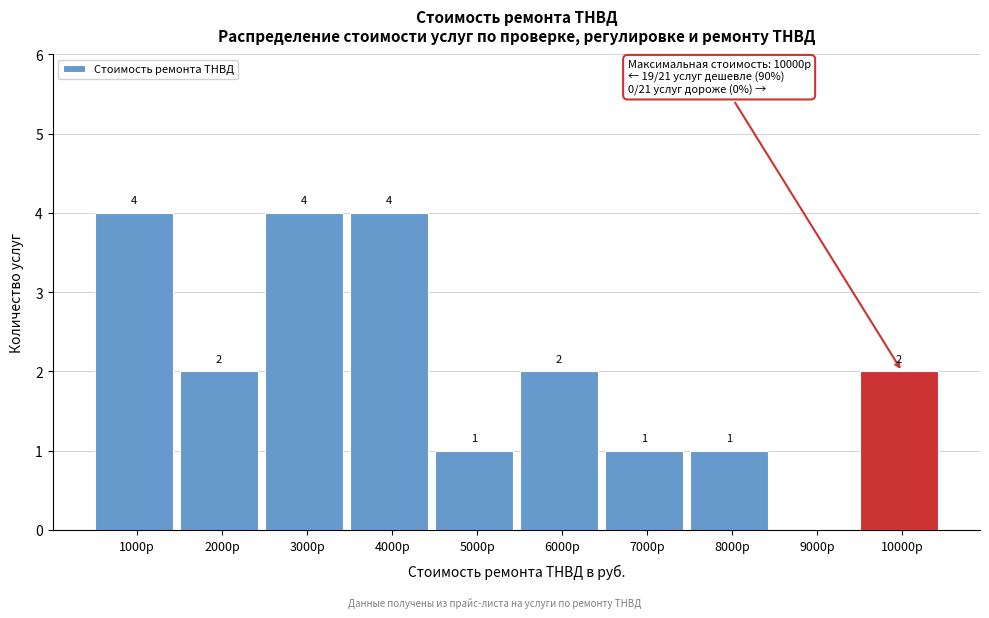

Reading left to right, extract all data points from this chart.

1000р=4	2000р=2	3000р=4	4000р=4	5000р=1	6000р=2	7000р=1	8000р=1	9000р=0	10000р=2